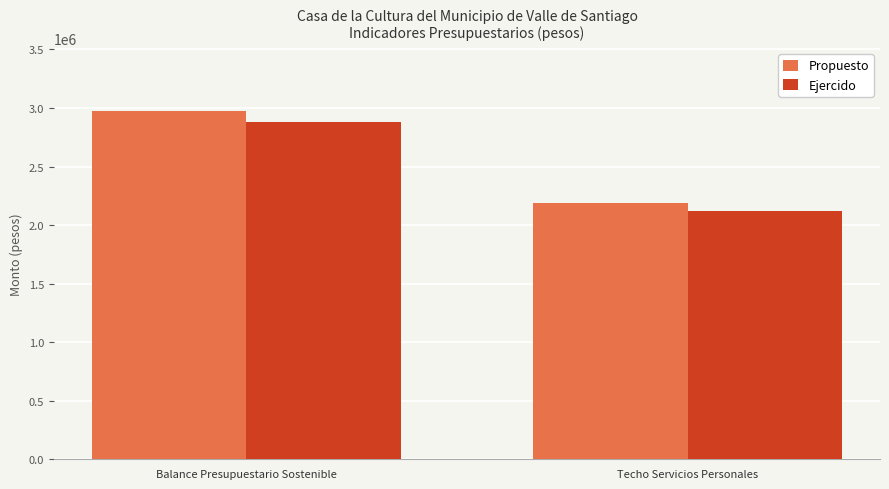

Which category has the highest value across all series?

Balance Presupuestario Sostenible